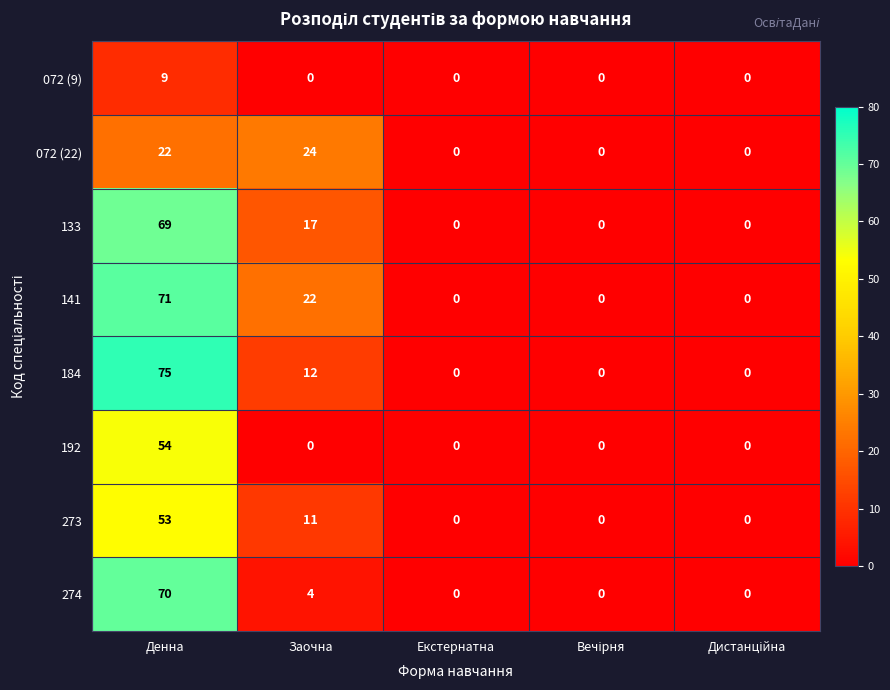

Rank the series by their maximum value, from highest to lowest.

184, 141, 274, 133, 192, 273, 072 (22), 072 (9)